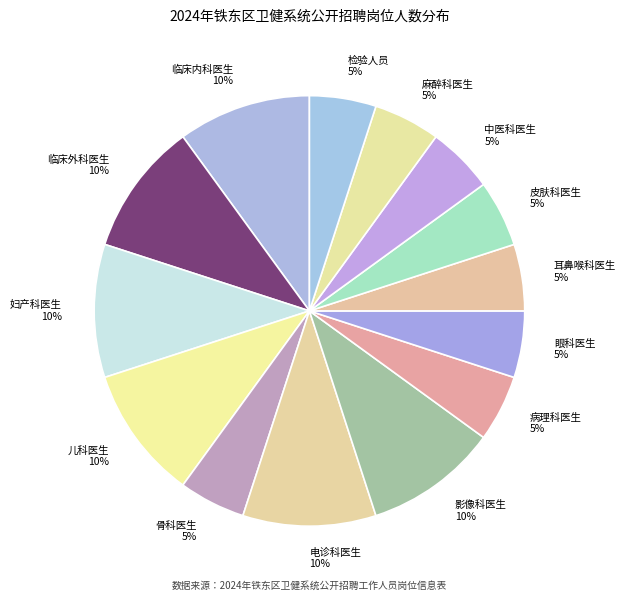

To the nearest percent, what is the difference between the largest and smallest slice percentages?

5%